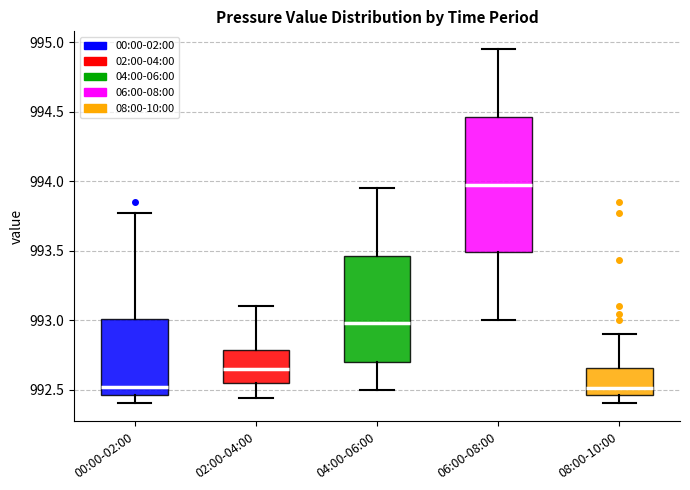

Where does the median line of the box for 04:00-06:00 sit on the y-axis? The values are not printed on the chart, so give them approximately, as read against the axis.

993.00